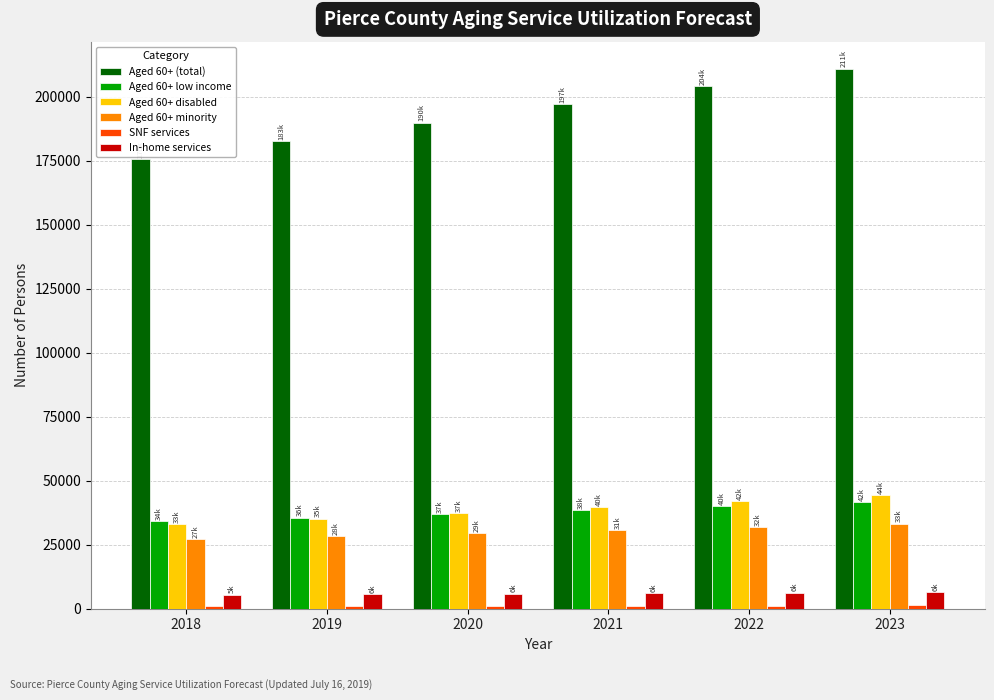

Between 2020 and 2021, which series saw the biggest shift?

Aged 60+ (total)